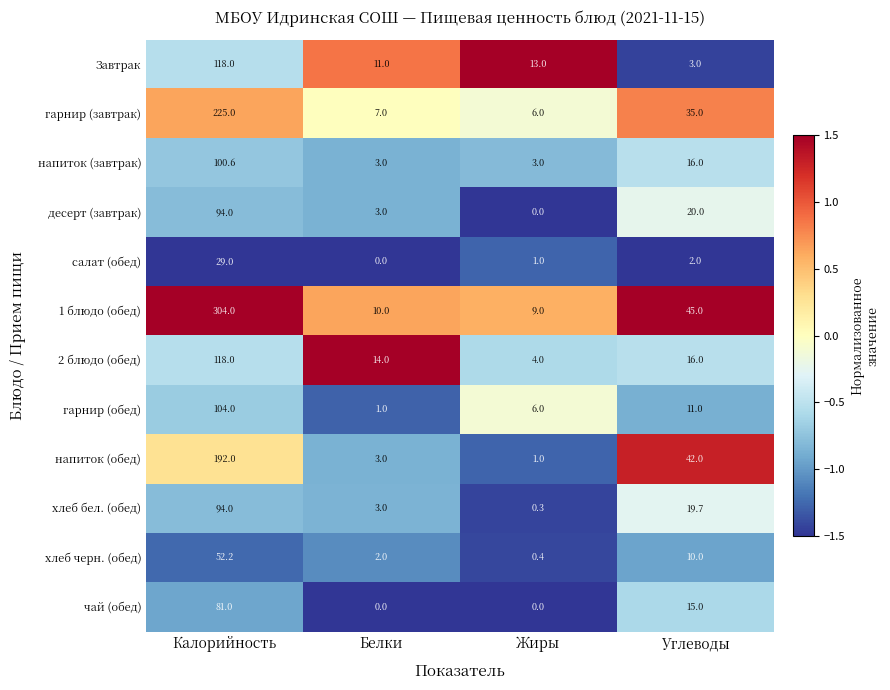

Which series has the largest range (max minus min)?

1 блюдо (обед)